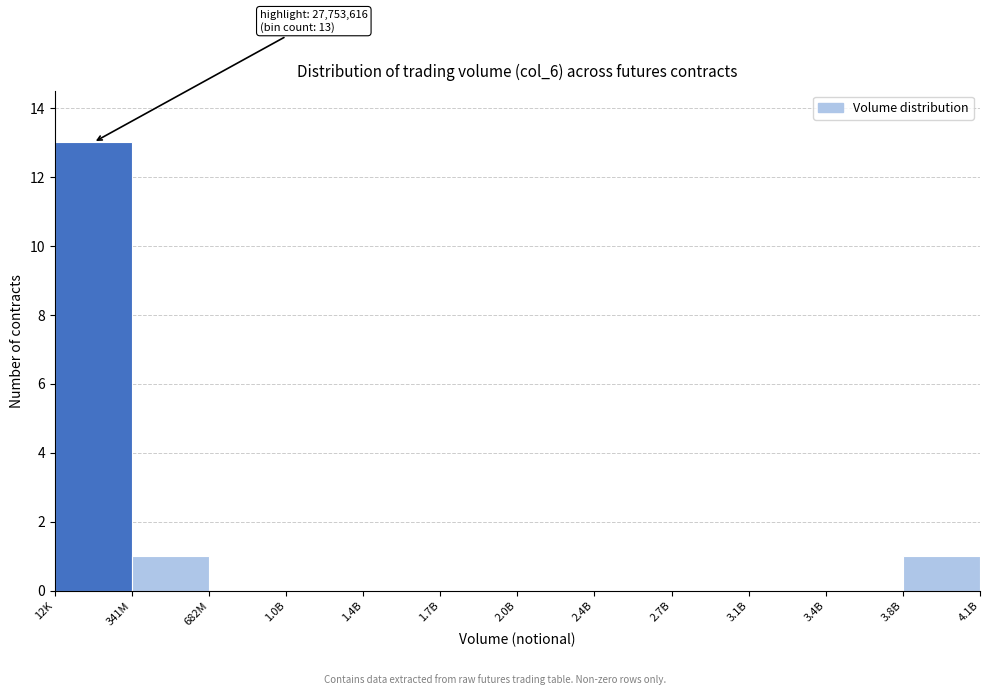

Reading right to left, list all the values displayed in this chart.

3.8B=1	3.4B=0	3.1B=0	2.7B=0	2.4B=0	2.0B=0	1.7B=0	1.4B=0	1.0B=0	682M=0	341M=1	12K=13